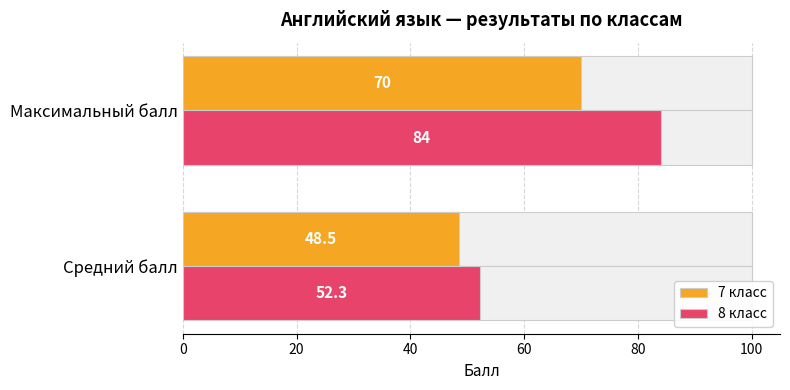

How many groups of bars are there?

2